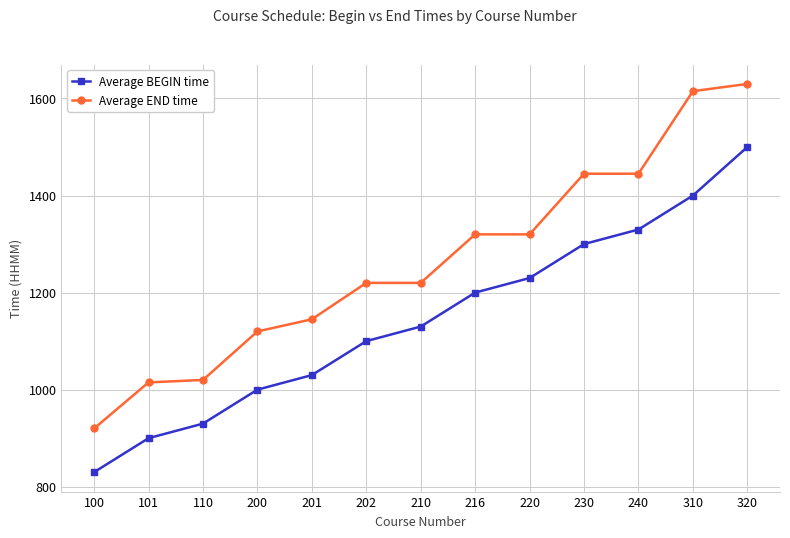

Rank the series by their average value, from lowest to highest.

Average BEGIN time, Average END time